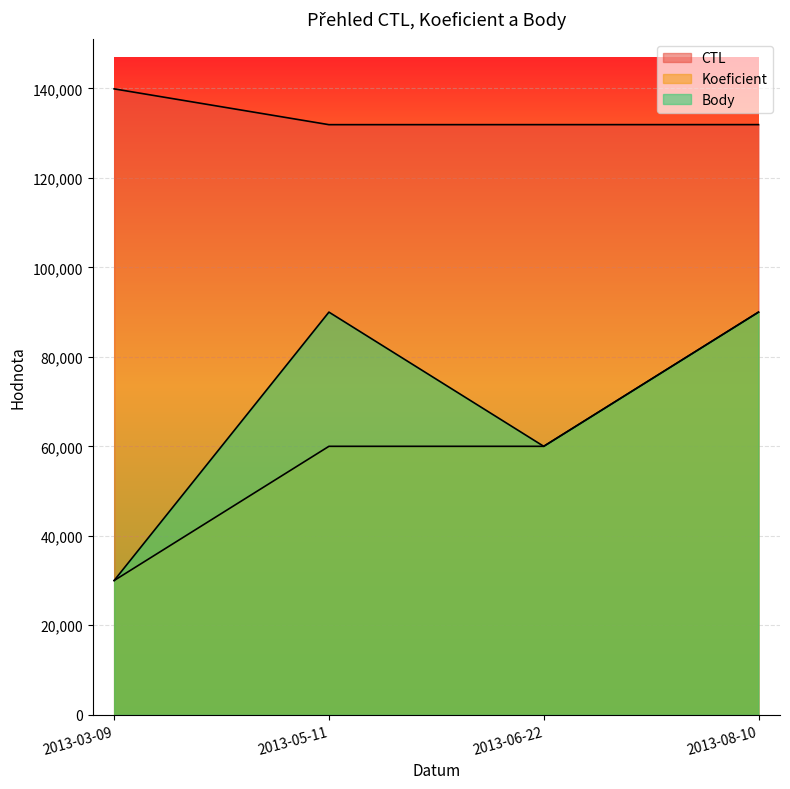

True or false: CTL and Body intersect in this chart.

False